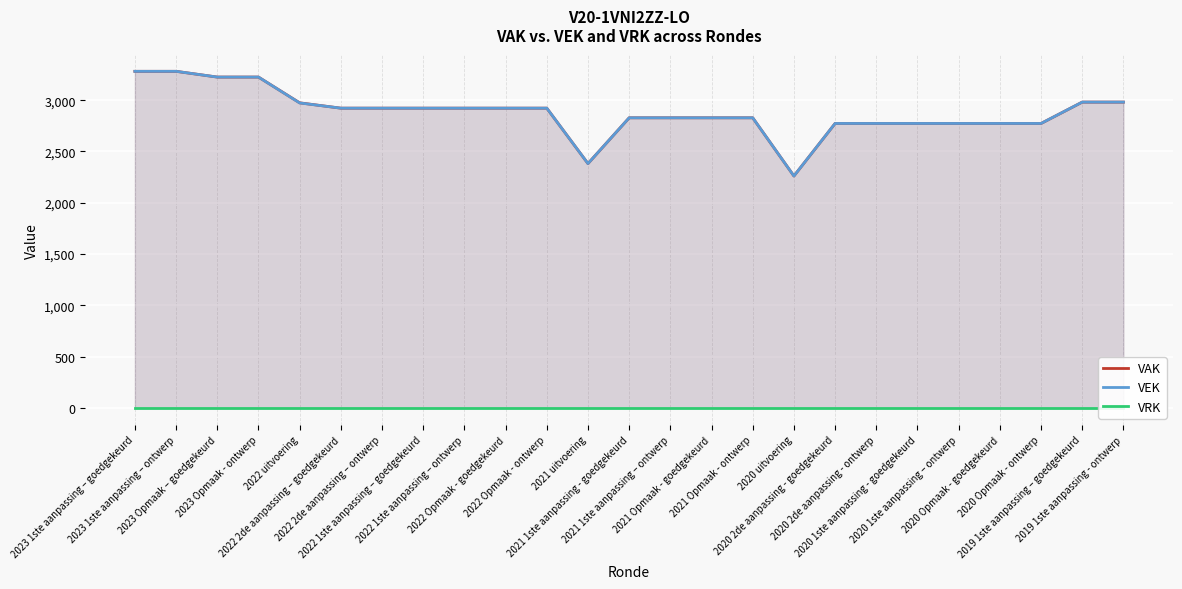

Reading left to right, extract all data points from this chart.

VAK: 2023 1ste aanpassing – goedgekeurd=3281	2023 1ste aanpassing – ontwerp=3281	2023 Opmaak – goedgekeurd=3225	2023 Opmaak - ontwerp=3225	2022 uitvoering=2974	2022 2de aanpassing – goedgekeurd=2922	2022 2de aanpassing – ontwerp=2922	2022 1ste aanpassing – goedgekeurd=2922	2022 1ste aanpassing – ontwerp=2922	2022 Opmaak - goedgekeurd=2922	2022 Opmaak - ontwerp=2922	2021 uitvoering=2382	2021 1ste aanpassing - goedgekeurd=2828	2021 1ste aanpassing – ontwerp=2828	2021 Opmaak - goedgekeurd=2828	2021 Opmaak - ontwerp=2828	2020 uitvoering=2261	2020 2de aanpassing - goedgekeurd=2773	2020 2de aanpassing - ontwerp=2773	2020 1ste aanpassing - goedgekeurd=2773	2020 1ste aanpassing – ontwerp=2773	2020 Opmaak - goedgekeurd=2773	2020 Opmaak - ontwerp=2773	2019 1ste aanpassing – goedgekeurd=2981	2019 1ste aanpassing - ontwerp=2981
VEK: 2023 1ste aanpassing – goedgekeurd=3281	2023 1ste aanpassing – ontwerp=3281	2023 Opmaak – goedgekeurd=3225	2023 Opmaak - ontwerp=3225	2022 uitvoering=2973	2022 2de aanpassing – goedgekeurd=2922	2022 2de aanpassing – ontwerp=2922	2022 1ste aanpassing – goedgekeurd=2922	2022 1ste aanpassing – ontwerp=2922	2022 Opmaak - goedgekeurd=2922	2022 Opmaak - ontwerp=2922	2021 uitvoering=2382	2021 1ste aanpassing - goedgekeurd=2828	2021 1ste aanpassing – ontwerp=2828	2021 Opmaak - goedgekeurd=2828	2021 Opmaak - ontwerp=2828	2020 uitvoering=2261	2020 2de aanpassing - goedgekeurd=2773	2020 2de aanpassing - ontwerp=2773	2020 1ste aanpassing - goedgekeurd=2773	2020 1ste aanpassing – ontwerp=2773	2020 Opmaak - goedgekeurd=2773	2020 Opmaak - ontwerp=2773	2019 1ste aanpassing – goedgekeurd=2981	2019 1ste aanpassing - ontwerp=2981
VRK: 2023 1ste aanpassing – goedgekeurd=0	2023 1ste aanpassing – ontwerp=0	2023 Opmaak – goedgekeurd=0	2023 Opmaak - ontwerp=0	2022 uitvoering=0	2022 2de aanpassing – goedgekeurd=0	2022 2de aanpassing – ontwerp=0	2022 1ste aanpassing – goedgekeurd=0	2022 1ste aanpassing – ontwerp=0	2022 Opmaak - goedgekeurd=0	2022 Opmaak - ontwerp=0	2021 uitvoering=0	2021 1ste aanpassing - goedgekeurd=0	2021 1ste aanpassing – ontwerp=0	2021 Opmaak - goedgekeurd=0	2021 Opmaak - ontwerp=0	2020 uitvoering=0	2020 2de aanpassing - goedgekeurd=0	2020 2de aanpassing - ontwerp=0	2020 1ste aanpassing - goedgekeurd=0	2020 1ste aanpassing – ontwerp=0	2020 Opmaak - goedgekeurd=0	2020 Opmaak - ontwerp=0	2019 1ste aanpassing – goedgekeurd=0	2019 1ste aanpassing - ontwerp=0